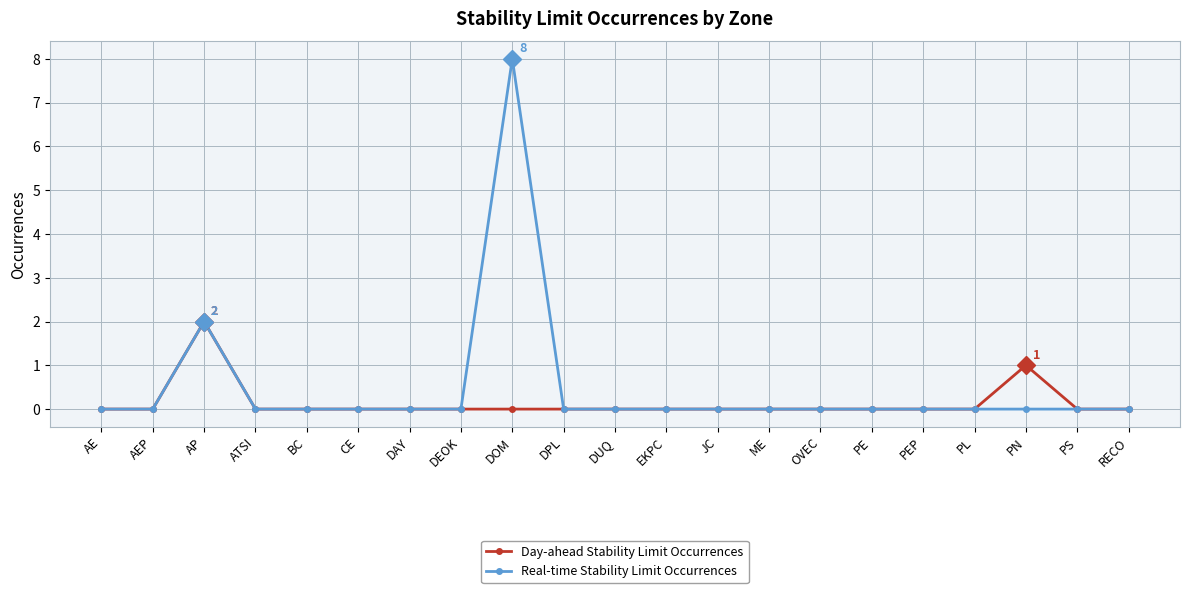

At which label does Real-time Stability Limit Occurrences reach its peak?

DOM